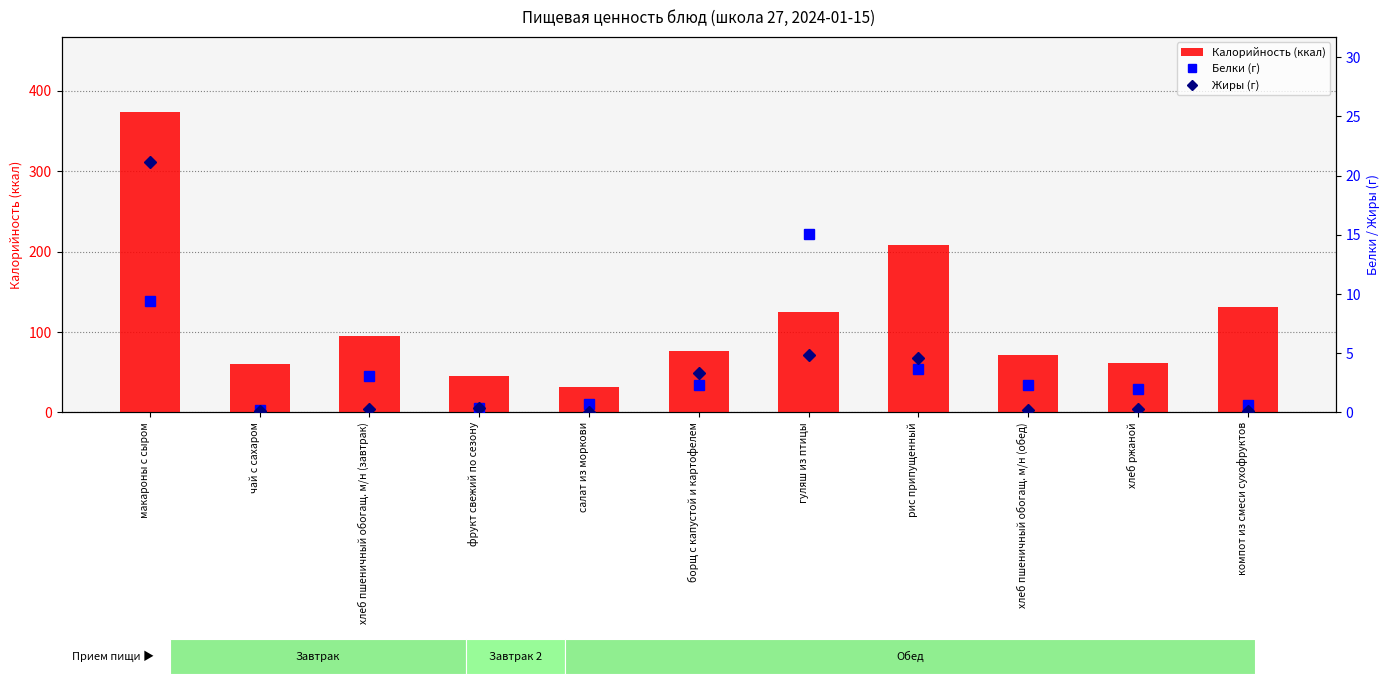

Rank the categories by Жиры (г) value from lowest to highest.

салат из моркови, чай с сахаром, компот из смеси сухофруктов, хлеб пшеничный обогащ. м/н (обед), хлеб пшеничный обогащ. м/н (завтрак), хлеб ржаной, фрукт свежий по сезону, борщ с капустой и картофелем, рис припущенный, гуляш из птицы, макароны с сыром